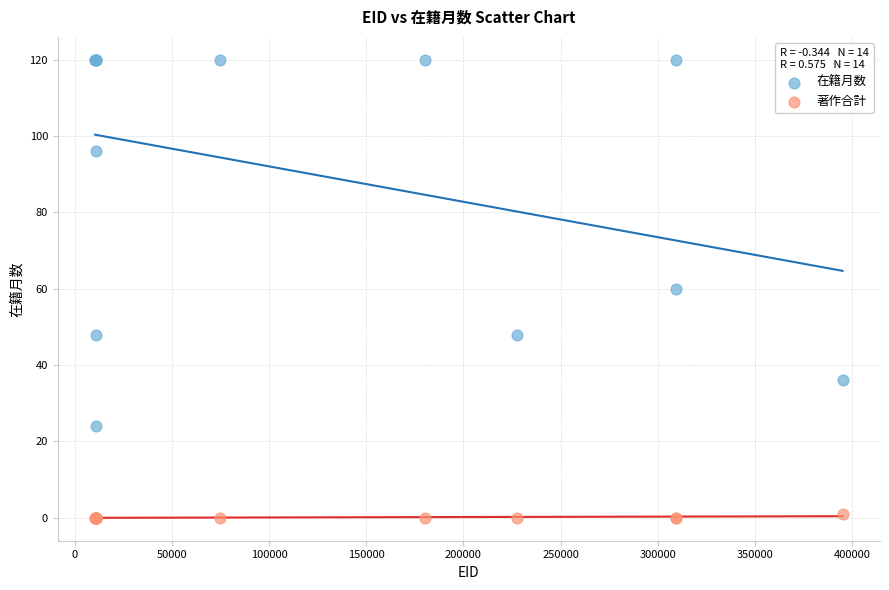

In the 在籍月数 series, what Y value is closest to 72?

60